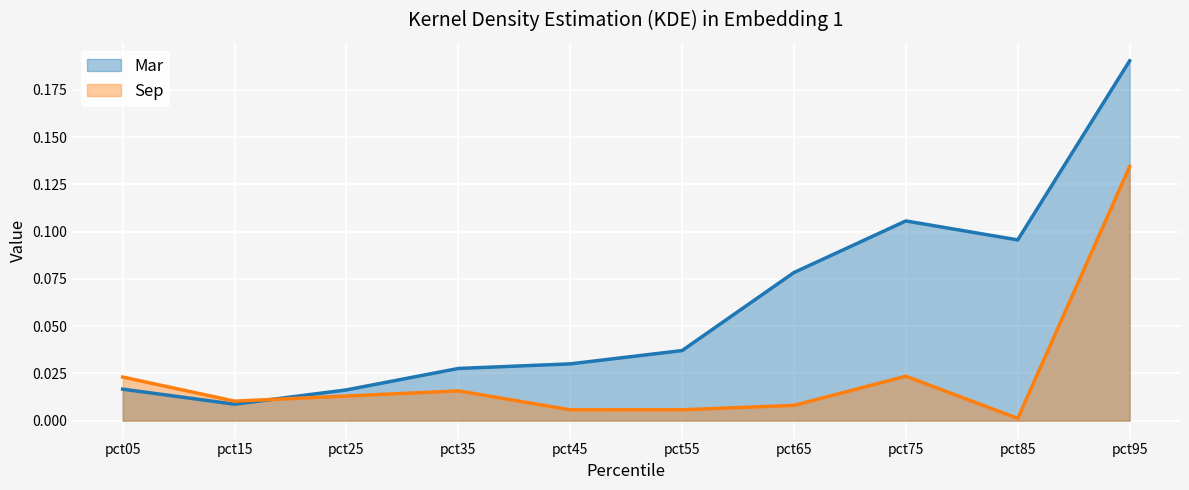

Between which two adjacent categories do Sep and Mar first intersect?

pct15 and pct25